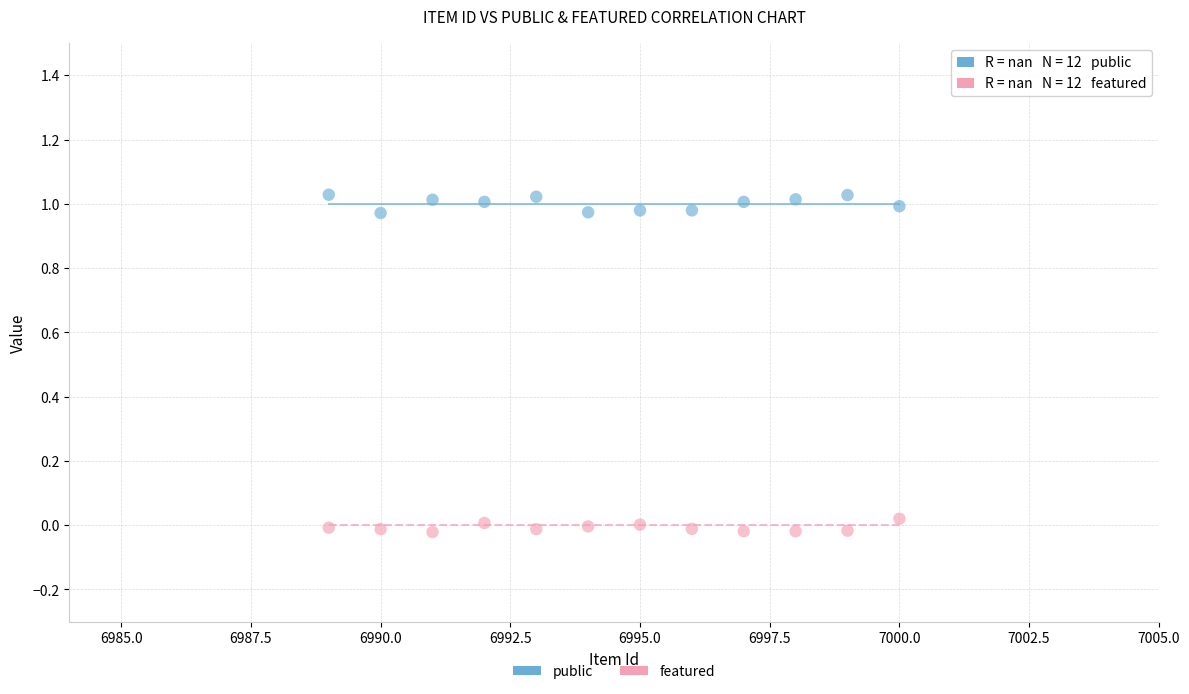

Which series contains the lowest Y value?

featured